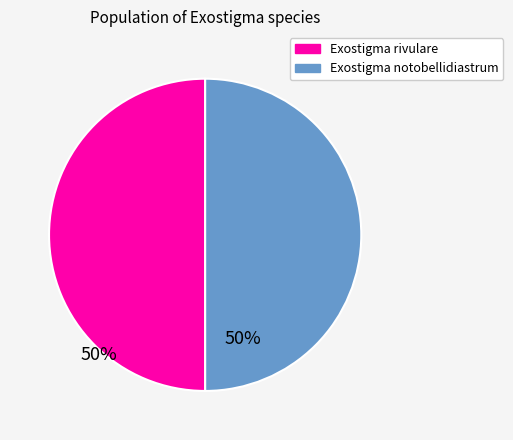

Do Exostigma rivulare and Exostigma notobellidiastrum together represent more than half of the pie?

Yes